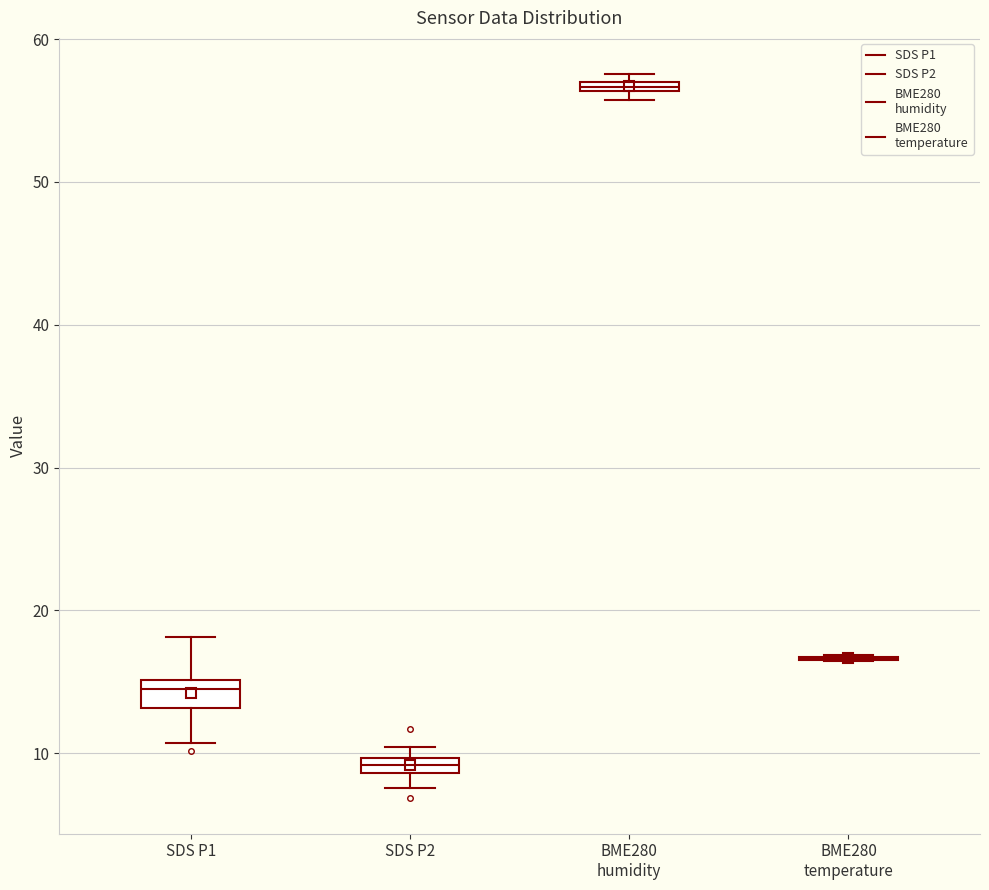

Where is the upper edge of the box for BME280 humidity on the y-axis? The values are not printed on the chart, so give them approximately, as read against the axis.

57